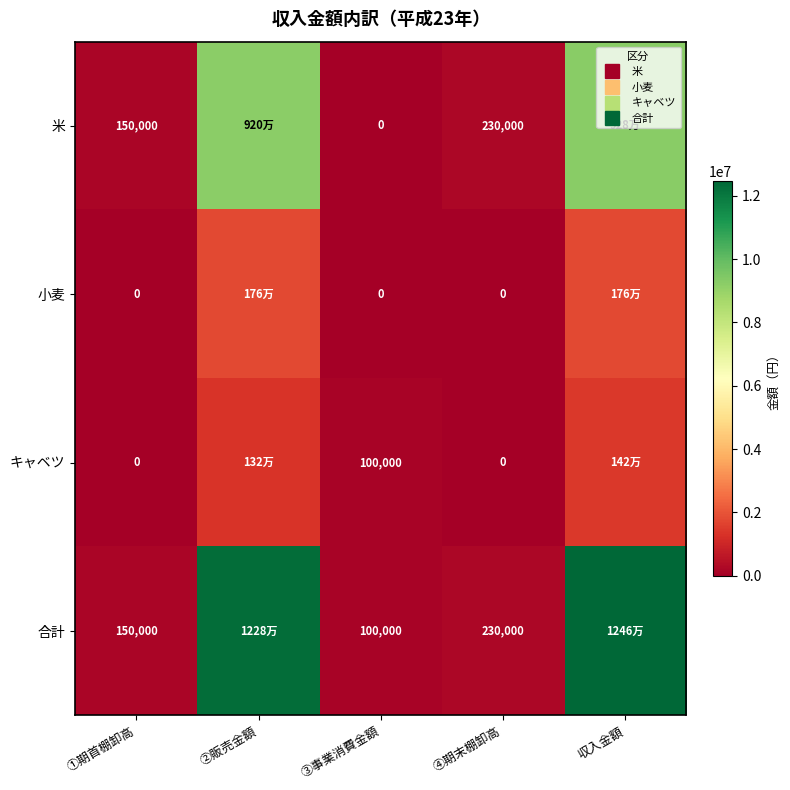

What is the sum of the 小麦 values at ①期首棚卸高 and ②販売金額?

1760000